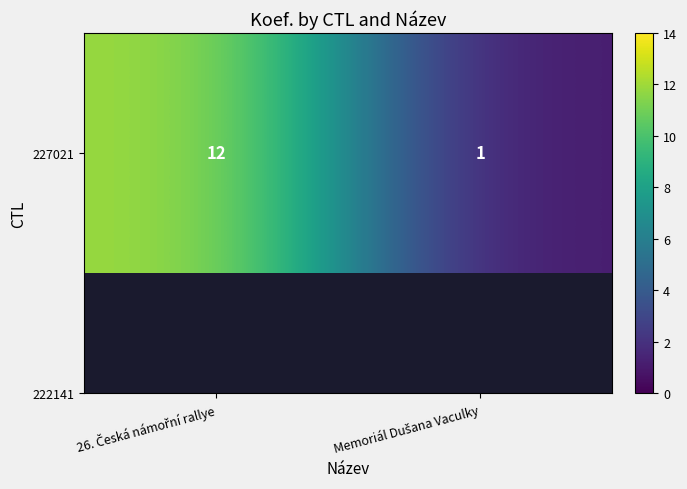

Rank the categories by value from highest to lowest.

26. Česká námořní rallye, Memoriál Dušana Vaculky